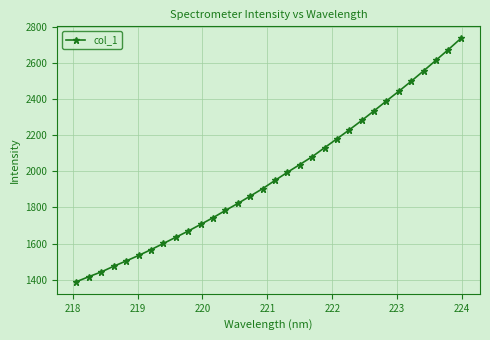

What is the maximum value shown in the chart?

2736.0